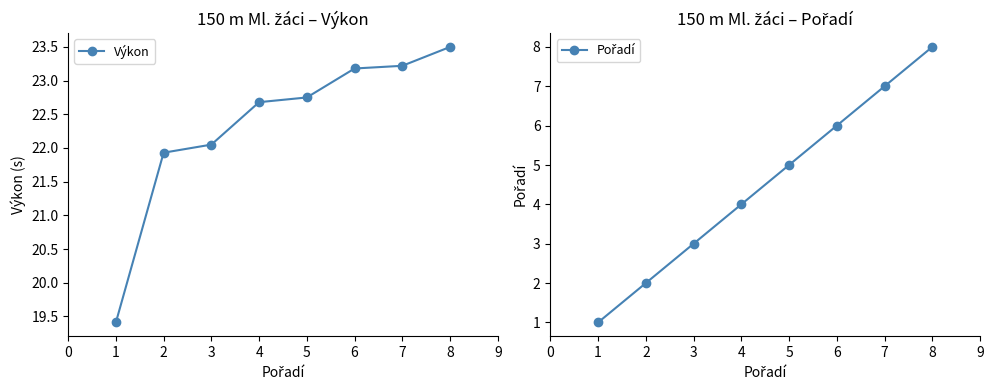

Rank the series by their maximum value, from highest to lowest.

Výkon, Pořadí